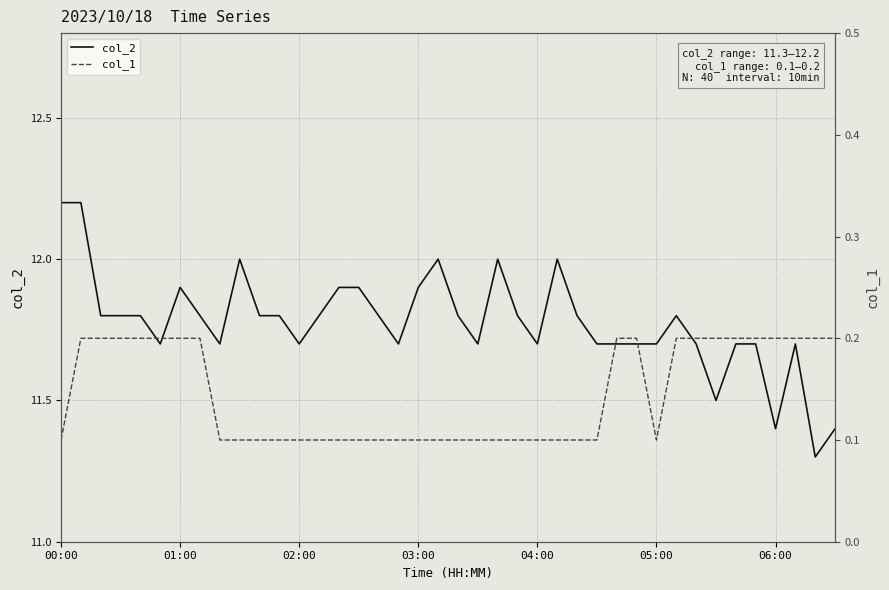

What is the average value of the col_2 series?

11.8